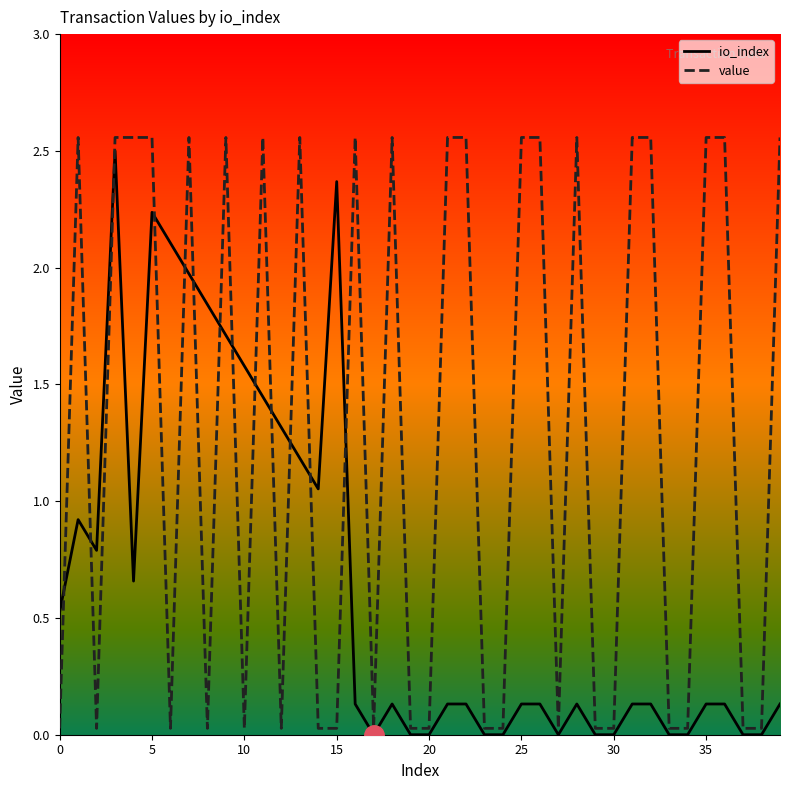

Which series has the largest total across all categories?

value